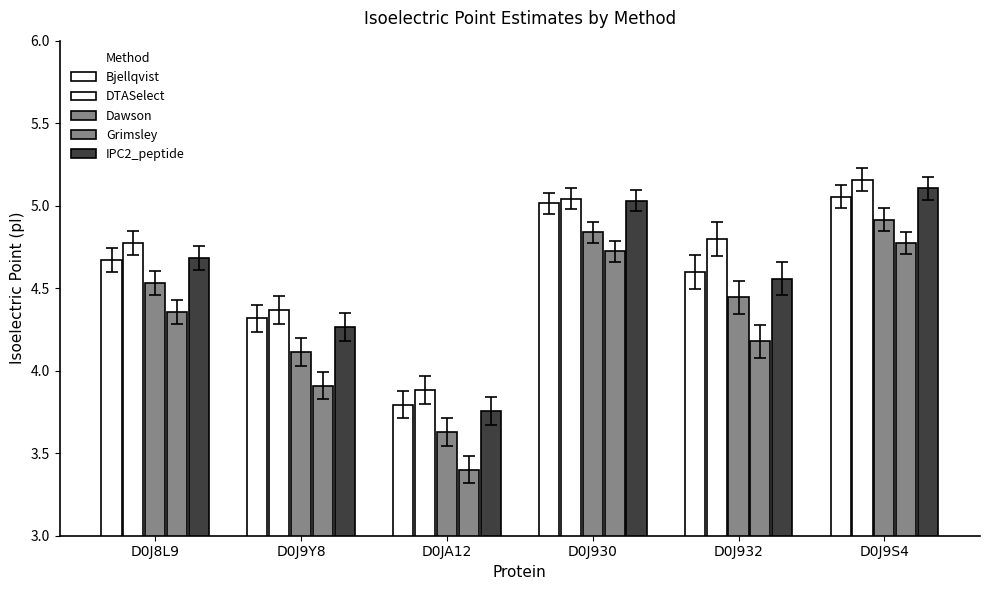

How many data points in IPC2_peptide are less than 4?

1